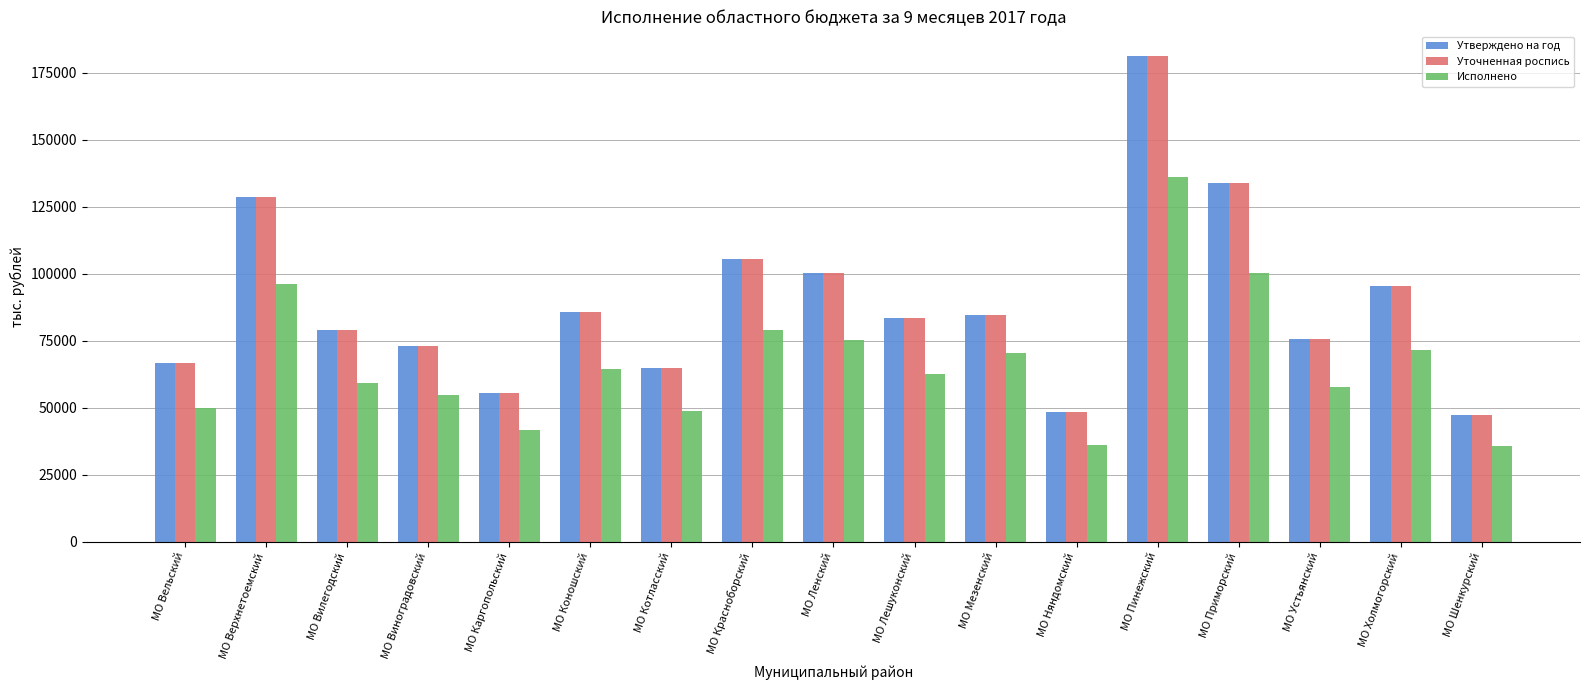

How many data points in Утверждено на год are above 83372?

9